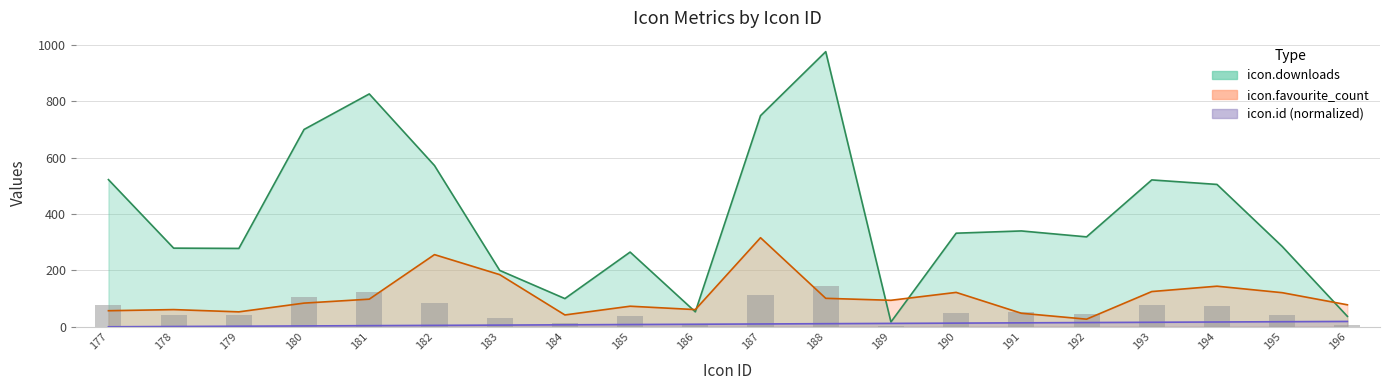

At which label does icon.favourite_count first exceed 94?

181